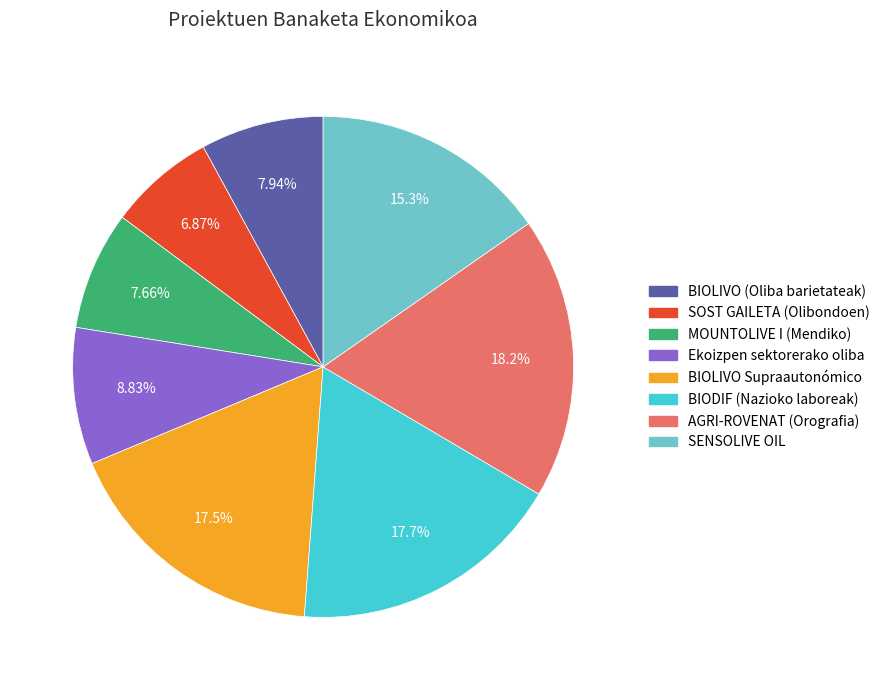

To the nearest percent, what is the average slice percentage?

12%